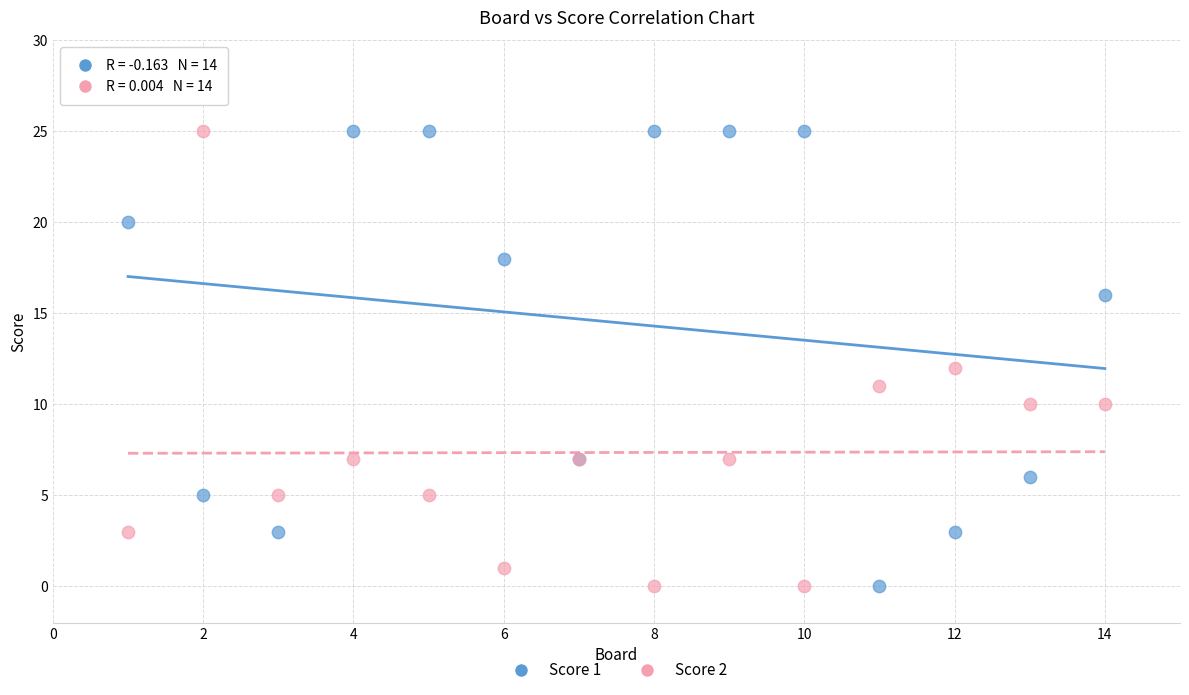

What is the X range (max minus min) for the scatter plot?

13